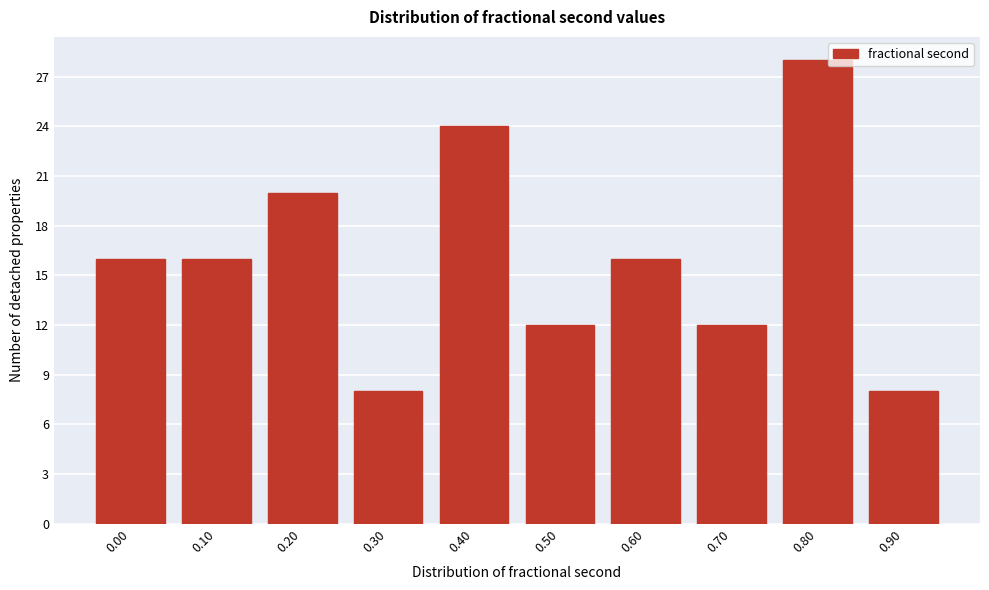

Reading left to right, what are all the values shown in this chart?

0.00=16	0.10=16	0.20=20	0.30=8	0.40=24	0.50=12	0.60=16	0.70=12	0.80=28	0.90=8